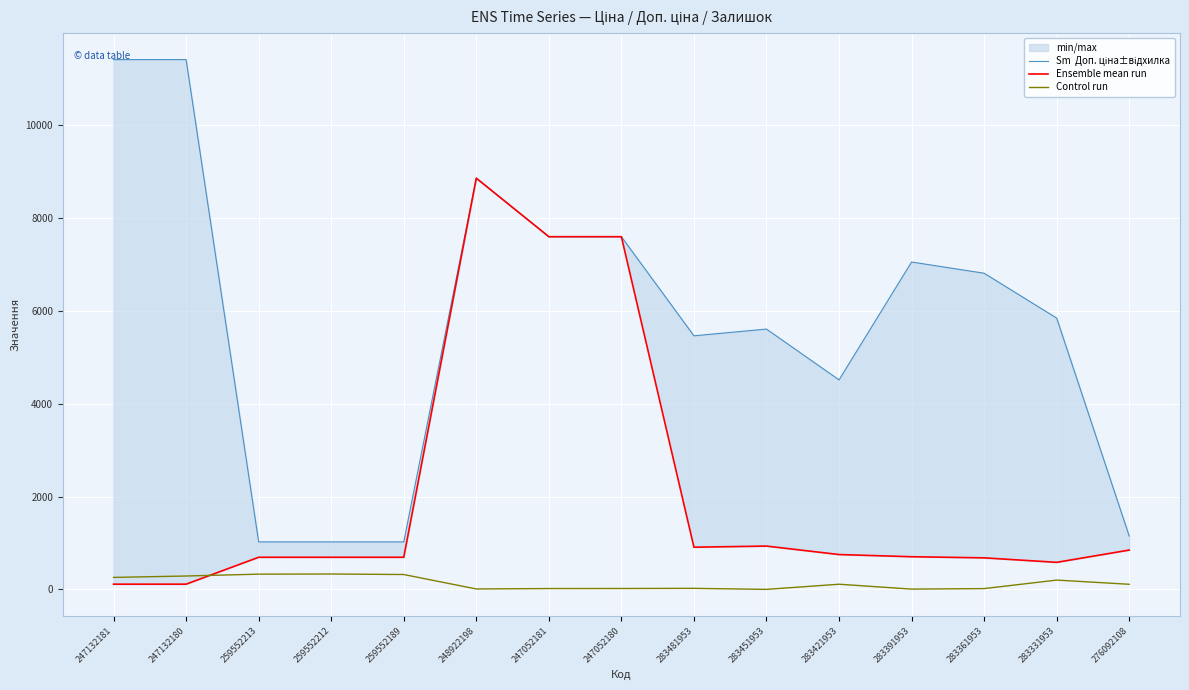

What position from the right is 248922198?

10